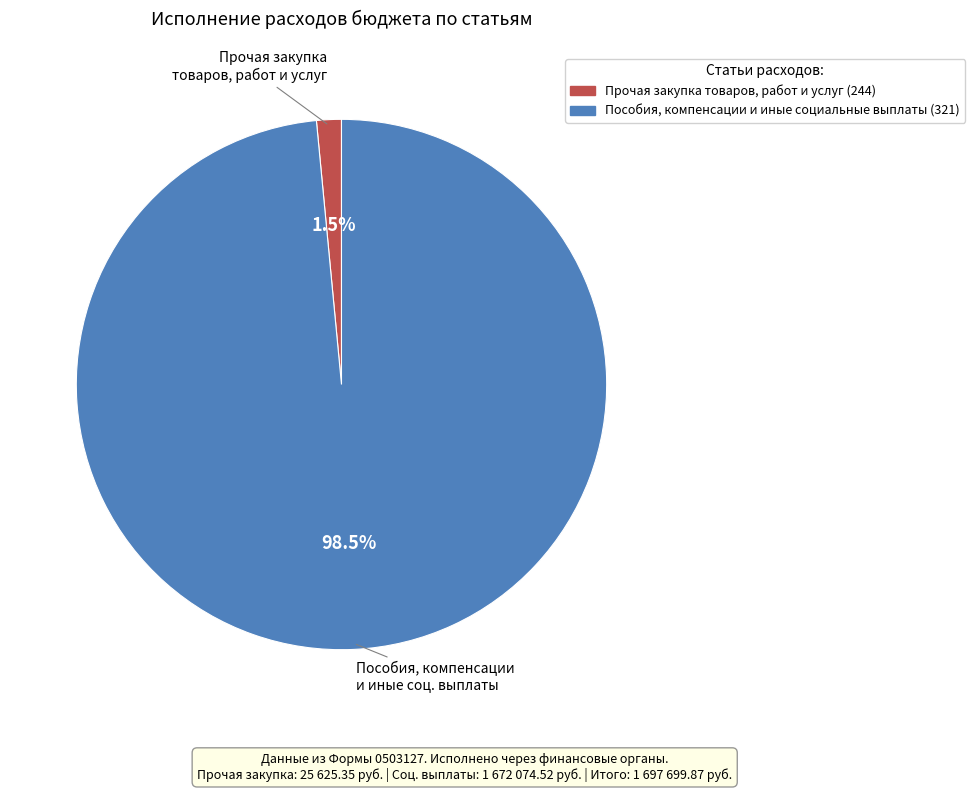

Count the number of slices in the pie.

2